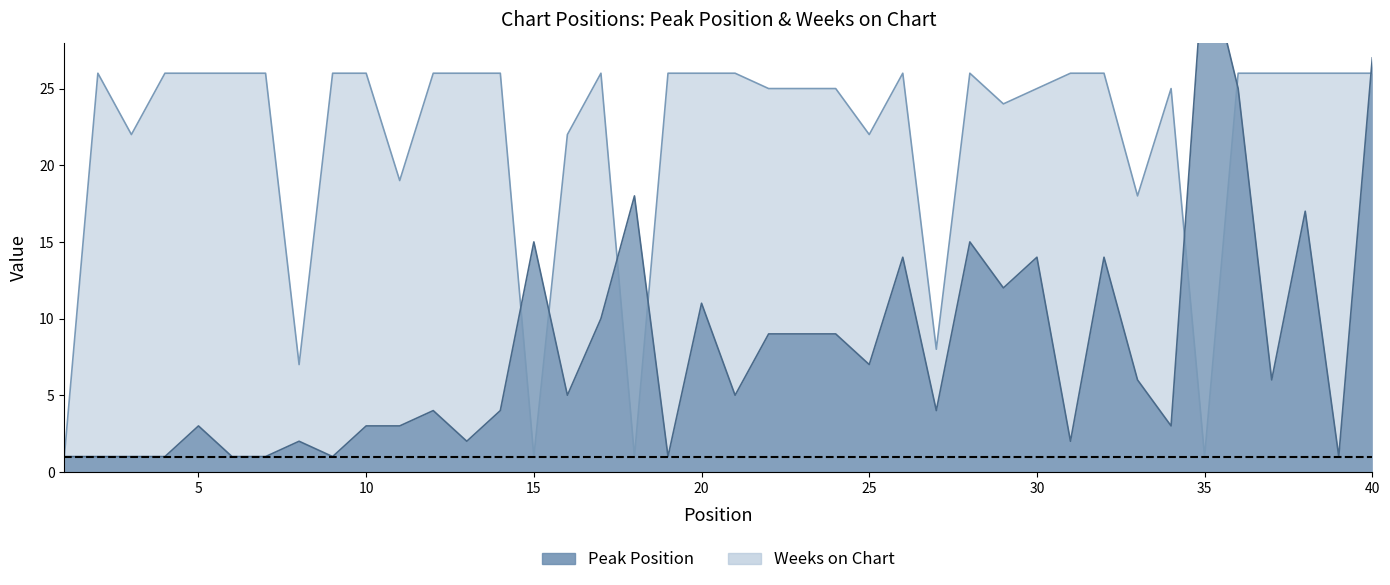

True or false: Peak Position has more than 2 points higher than both neighbors.

True